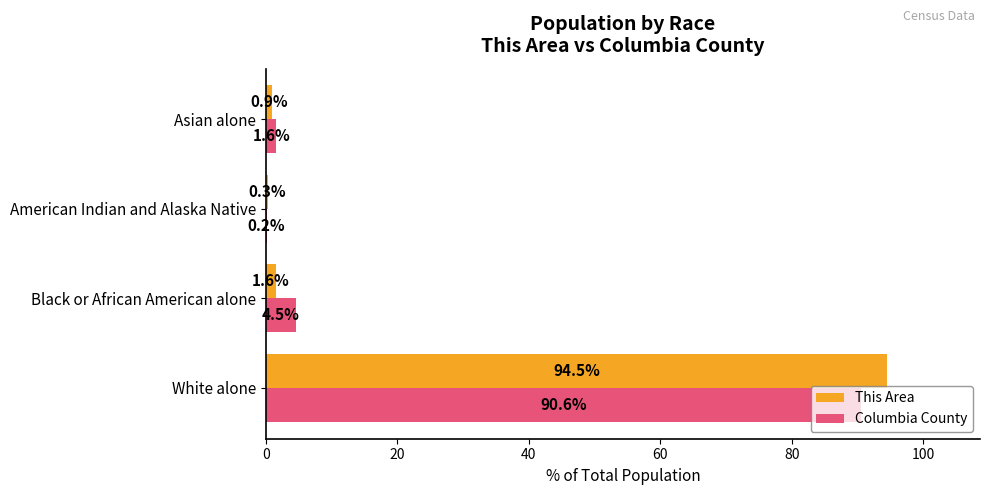

Between Black or African American alone and American Indian and Alaska Native, which series saw the biggest shift?

Columbia County